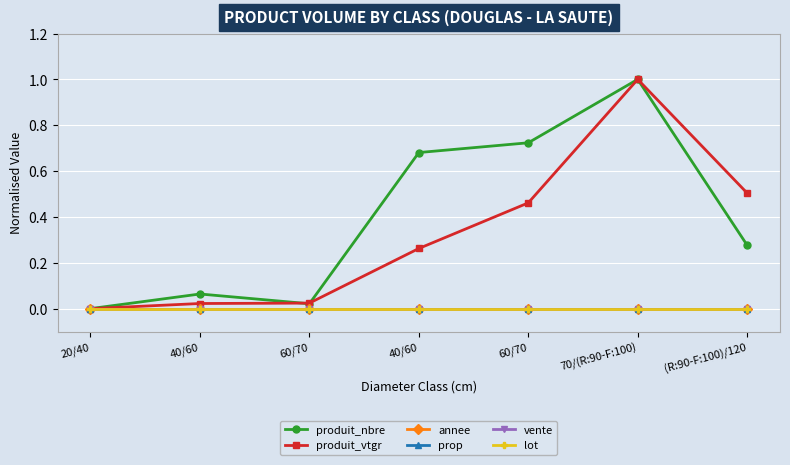

Does the chart have visible grid lines?

Yes